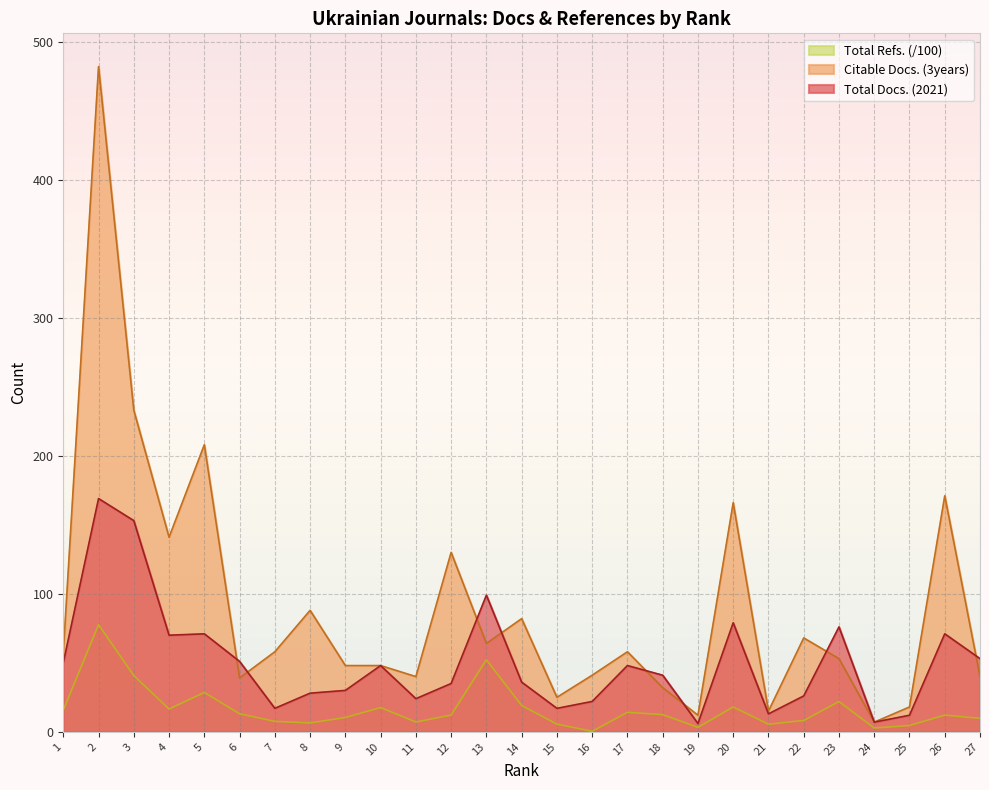

Is the value of Total Docs. (2021) at 19 greater than the value of Total Refs. at 5?

No